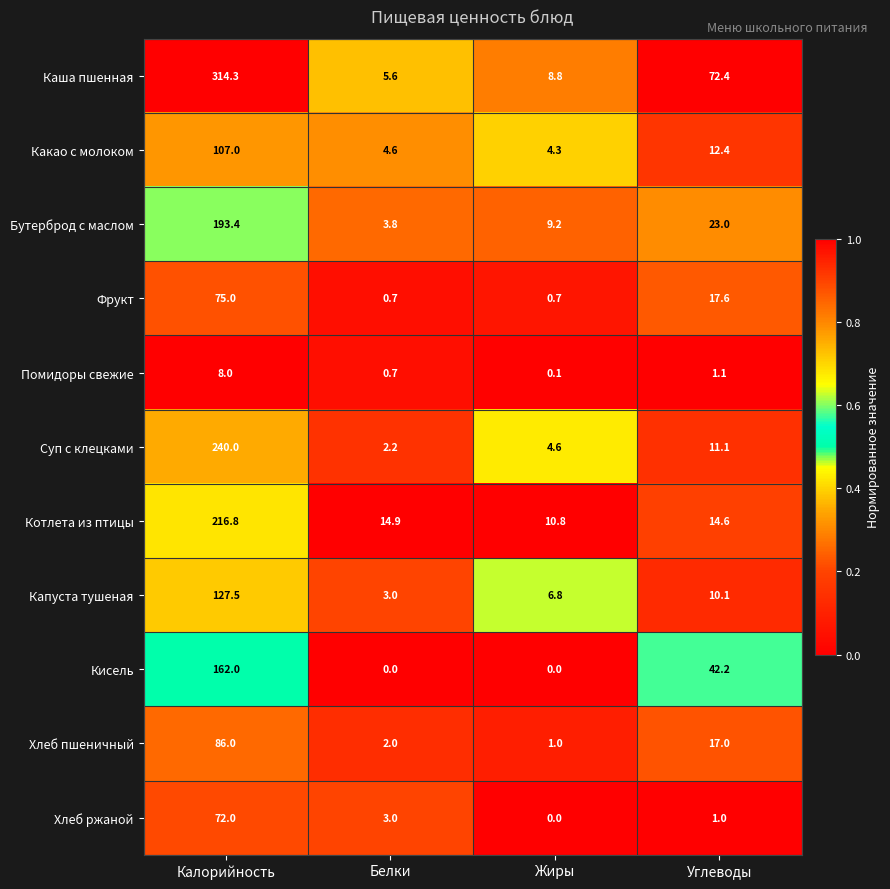

What is the sum of all Помидоры свежие values?

9.9